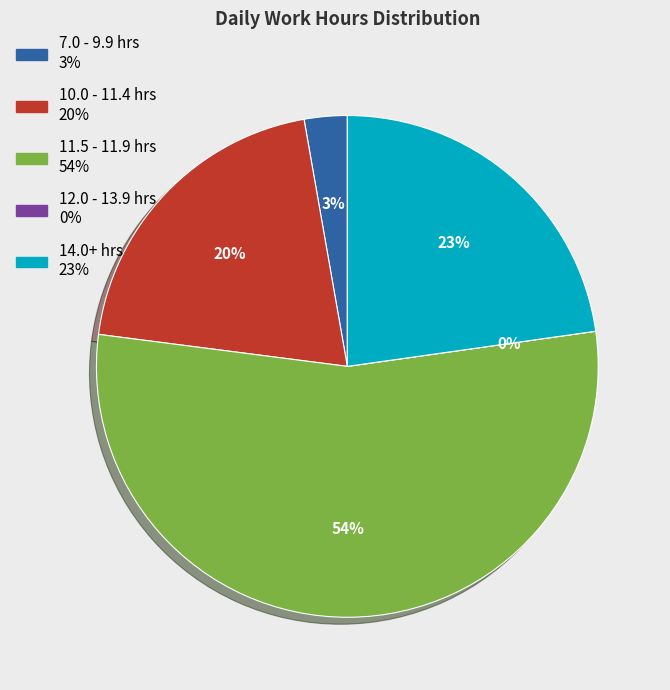

The 7-Mon slice represents 1% of the pie. True or false?

False